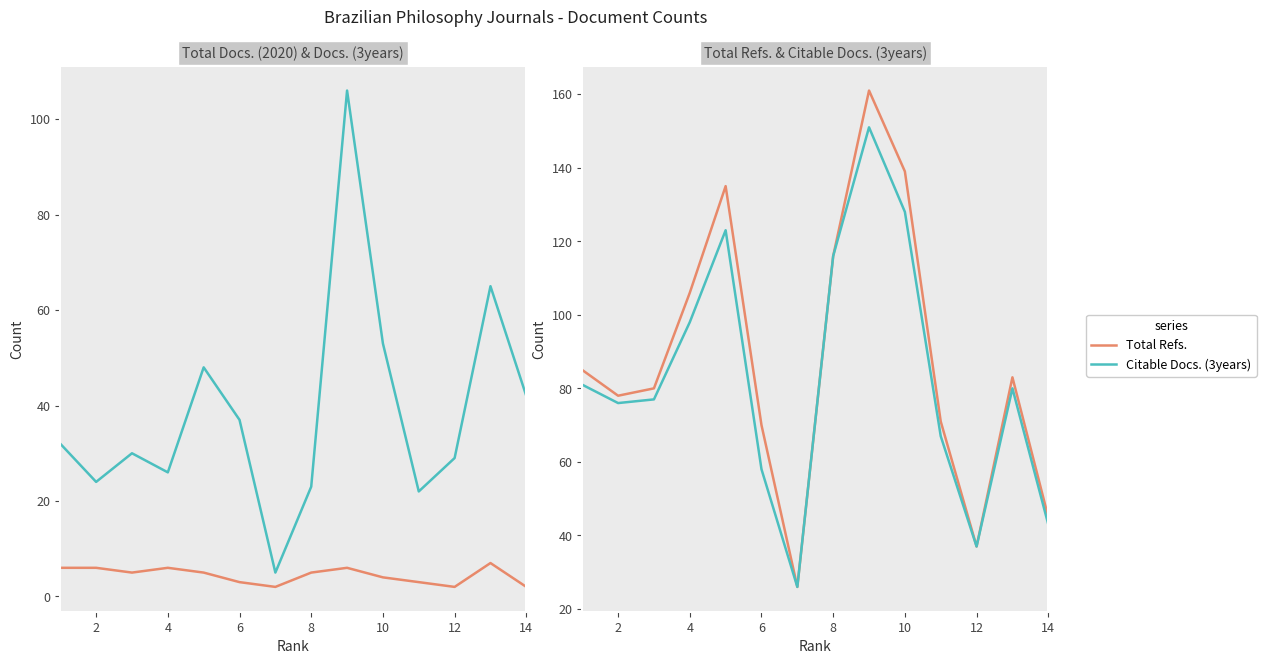

Which has a higher value, 8 or 2?

2